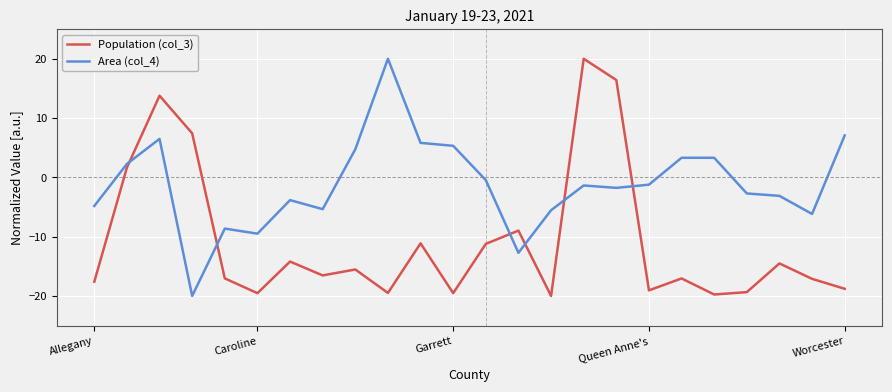

Rank the series by their average value, from highest to lowest.

Area (col_4), Population (col_3)